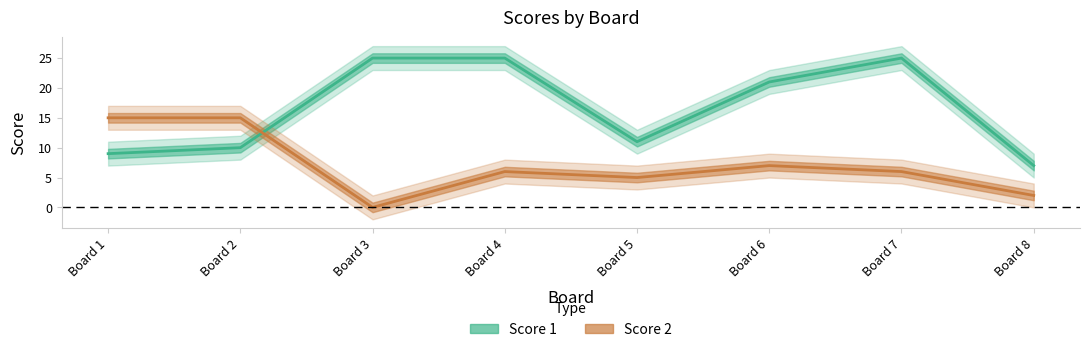

What is the difference between the highest and lowest values at Board 3?

25